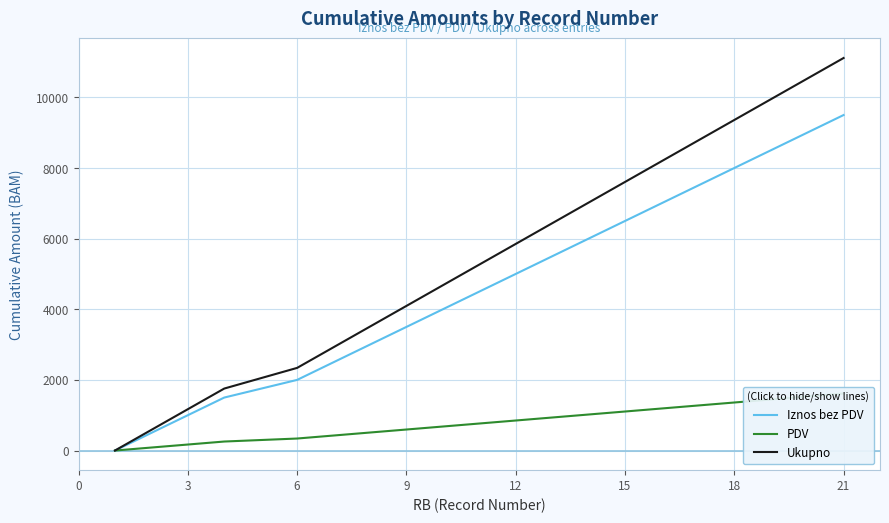

The value of Iznos bez PDV at 15 is 6500. True or false?

True